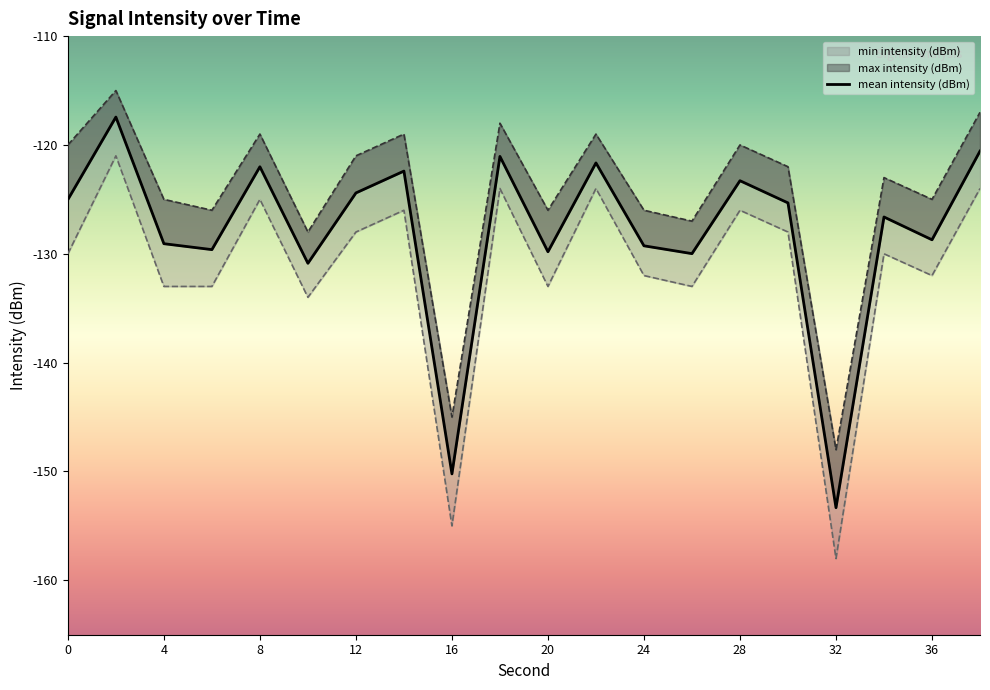

At which category is the sum across all series the highest?

2